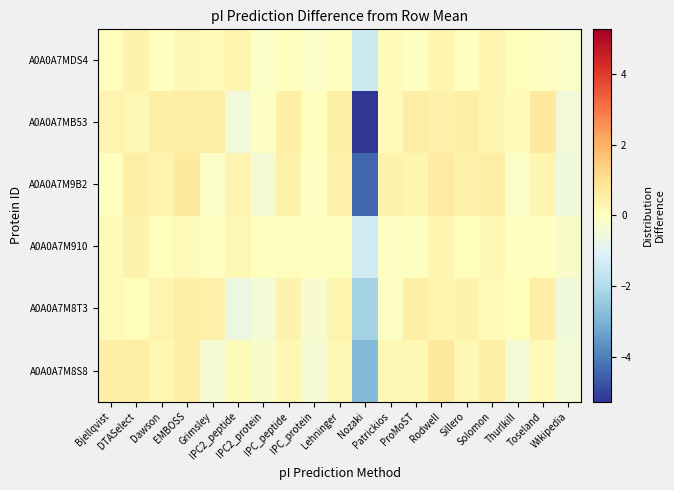

Reading right to left, list all the values displayed in this chart.

A0A0A7M8S8: Wikipedia=-0.4	Toseland=0.2	Thurlkill=-0.4	Solomon=0.6	Sillero=0.2	Rodwell=0.8	ProMoST=0.2	Patrickios=0.2	Nozaki=-2.8	Lehninger=0.2	IPC_protein=-0.3	IPC_peptide=0.2	IPC2_protein=-0.2	IPC2_peptide=0.1	Grimsley=-0.4	EMBOSS=0.5	Dawson=0.2	DTASelect=0.5	Bjellqvist=0.5
A0A0A7M8T3: Wikipedia=-0.5	Toseland=0.5	Thurlkill=0.1	Solomon=0.2	Sillero=0.4	Rodwell=0.3	ProMoST=0.6	Patrickios=-0.1	Nozaki=-2.2	Lehninger=0.3	IPC_protein=-0.3	IPC_peptide=0.4	IPC2_protein=-0.4	IPC2_peptide=-0.6	Grimsley=0.4	EMBOSS=0.5	Dawson=0.3	DTASelect=0.1	Bjellqvist=0.1
A0A0A7M910: Wikipedia=-0.2	Toseland=-0.0	Thurlkill=-0.0	Solomon=0.2	Sillero=0.1	Rodwell=0.3	ProMoST=-0.0	Patrickios=-0.1	Nozaki=-1.3	Lehninger=0.0	IPC_protein=-0.0	IPC_peptide=0.1	IPC2_protein=0.0	IPC2_peptide=0.3	Grimsley=-0.0	EMBOSS=0.2	Dawson=0.1	DTASelect=0.4	Bjellqvist=0.1
A0A0A7M9B2: Wikipedia=-0.5	Toseland=0.3	Thurlkill=-0.2	Solomon=0.6	Sillero=0.5	Rodwell=0.7	ProMoST=0.3	Patrickios=0.4	Nozaki=-4.4	Lehninger=0.5	IPC_protein=-0.1	IPC_peptide=0.5	IPC2_protein=-0.4	IPC2_peptide=0.4	Grimsley=-0.1	EMBOSS=0.7	Dawson=0.4	DTASelect=0.6	Bjellqvist=-0.0
A0A0A7MB53: Wikipedia=-0.5	Toseland=0.7	Thurlkill=0.1	Solomon=0.3	Sillero=0.6	Rodwell=0.5	ProMoST=0.6	Patrickios=0.1	Nozaki=-5.3	Lehninger=0.5	IPC_protein=0.0	IPC_peptide=0.5	IPC2_protein=-0.1	IPC2_peptide=-0.5	Grimsley=0.6	EMBOSS=0.6	Dawson=0.5	DTASelect=0.3	Bjellqvist=0.4
A0A0A7MDS4: Wikipedia=-0.2	Toseland=-0.0	Thurlkill=0.1	Solomon=0.3	Sillero=0.0	Rodwell=0.3	ProMoST=-0.0	Patrickios=0.1	Nozaki=-1.4	Lehninger=-0.0	IPC_protein=-0.2	IPC_peptide=0.0	IPC2_protein=-0.1	IPC2_peptide=0.3	Grimsley=0.1	EMBOSS=0.3	Dawson=0.0	DTASelect=0.4	Bjellqvist=0.1